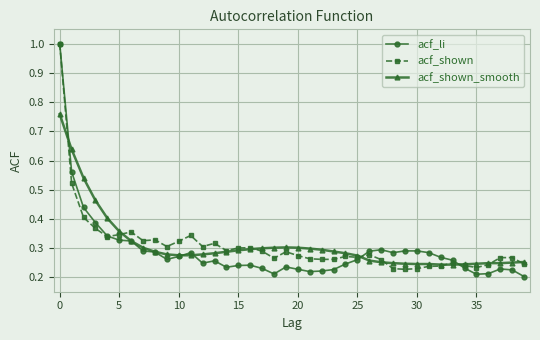

What is the greatest value displayed?

1.0